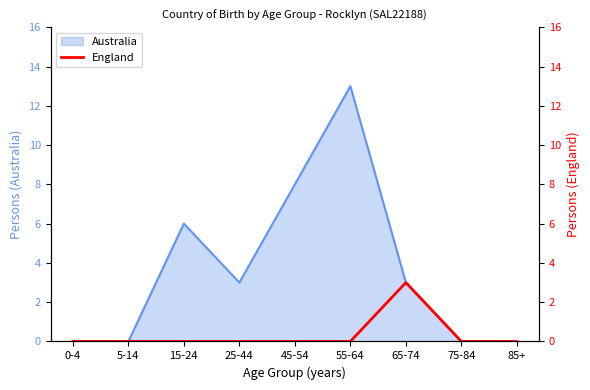

The Australia series shows 3 at 65-74. True or false?

True